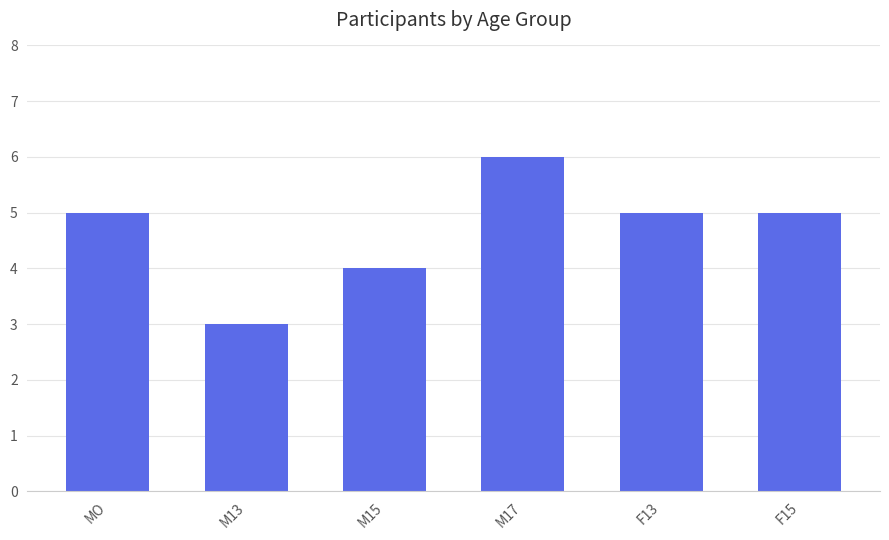

Reading left to right, transcribe all the data shown in this chart.

MO=5	M13=3	M15=4	M17=6	F13=5	F15=5